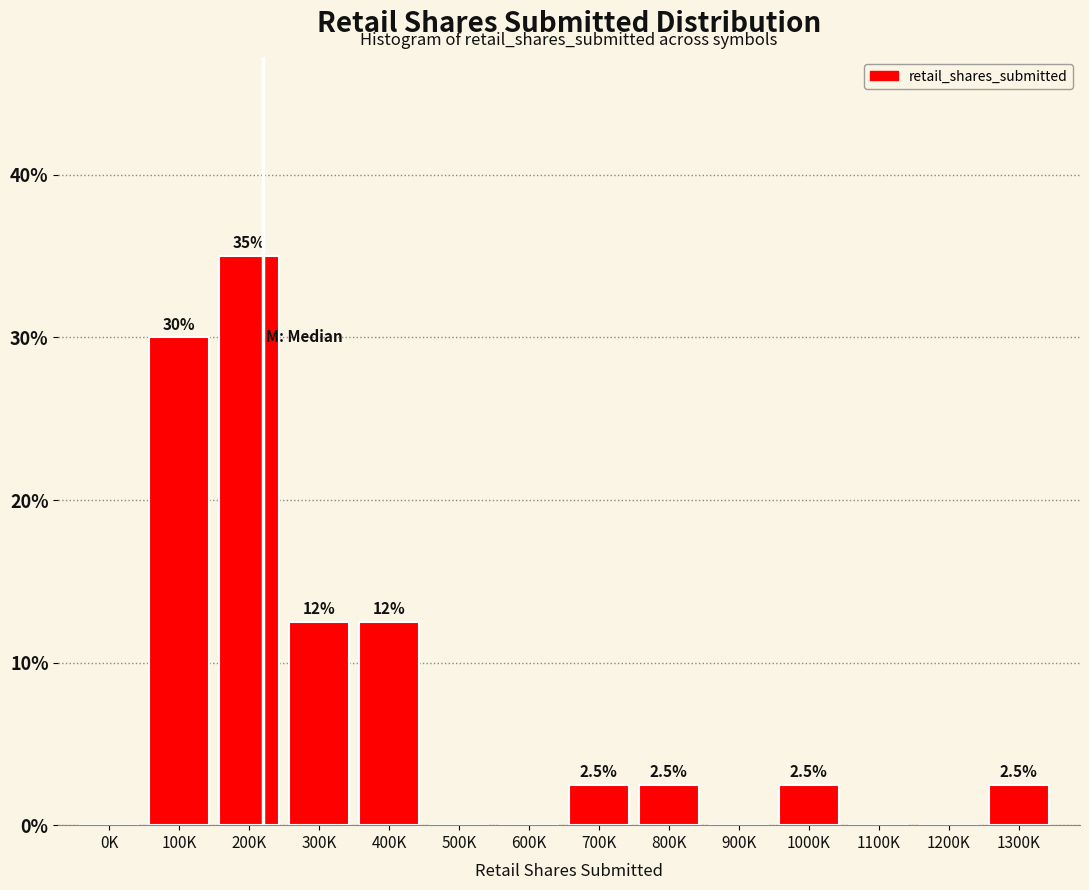

Reading left to right, extract all data points from this chart.

0K=0.0	100K=30.0	200K=35.0	300K=12.5	400K=12.5	500K=0.0	600K=0.0	700K=2.5	800K=2.5	900K=0.0	1000K=2.5	1100K=0.0	1200K=0.0	1300K=2.5